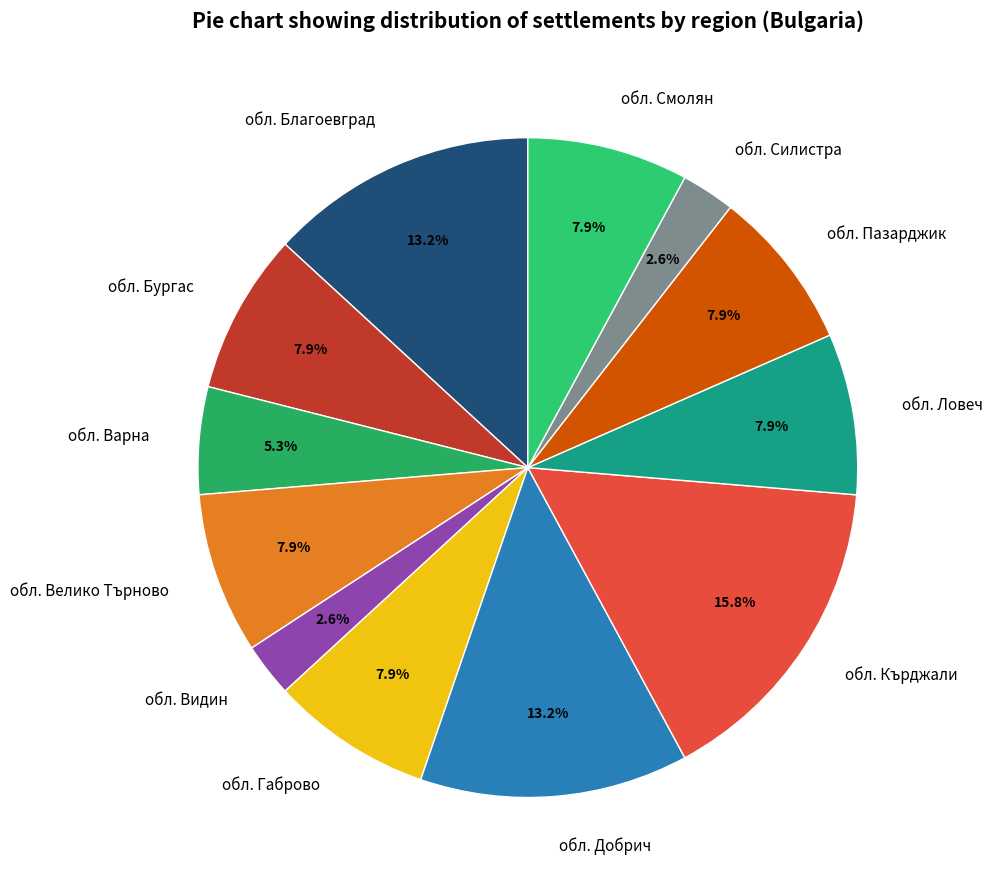

Is обл. Варна the majority of the pie?

No